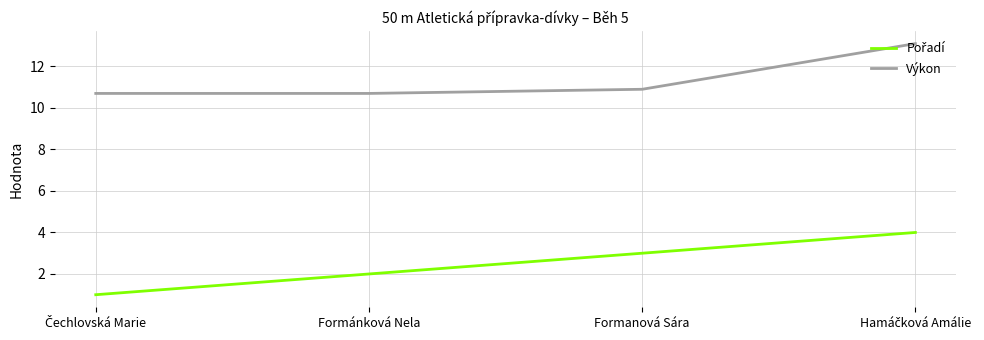

Is it true that Výkon equals 3.8 at Formánková Nela?

False